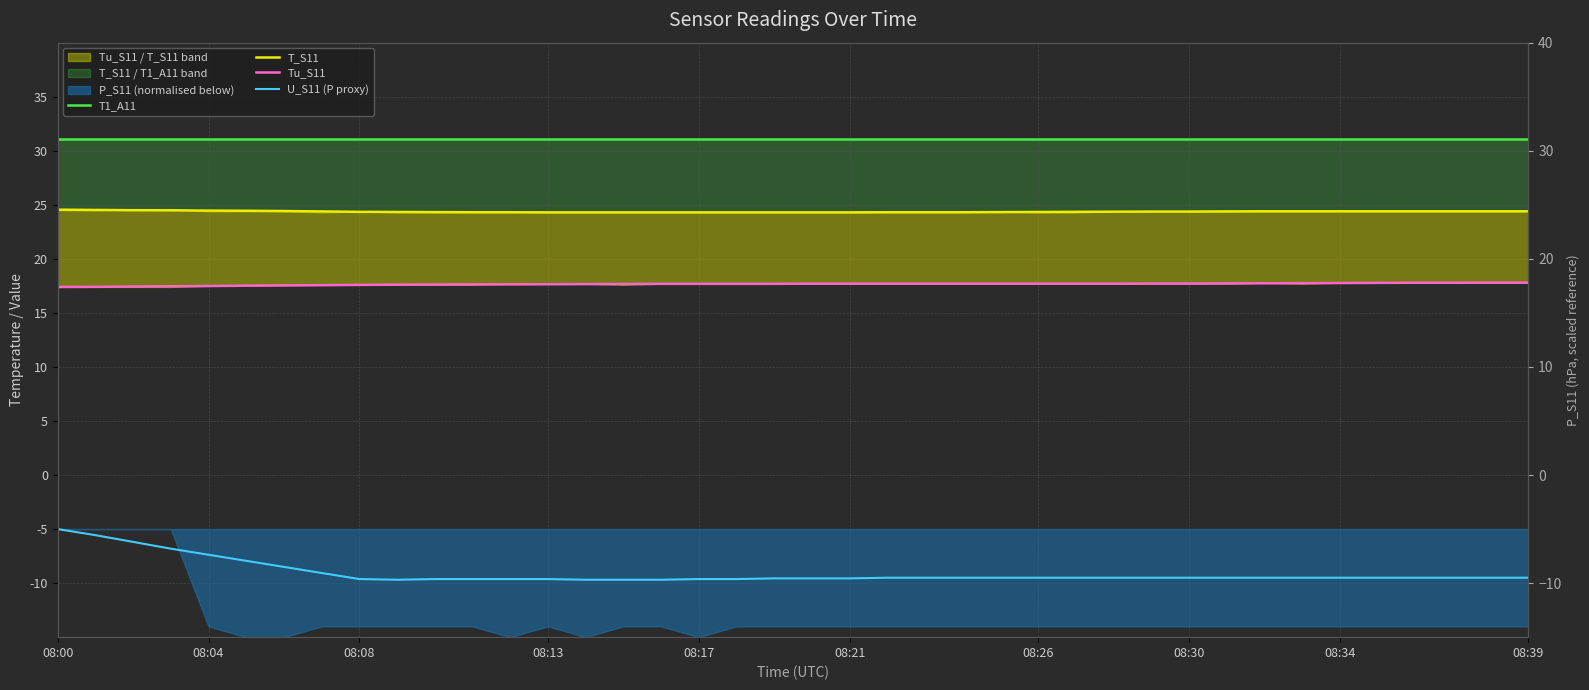

Is it true that U_S11 (P proxy) equals -16.4 at 20?

False